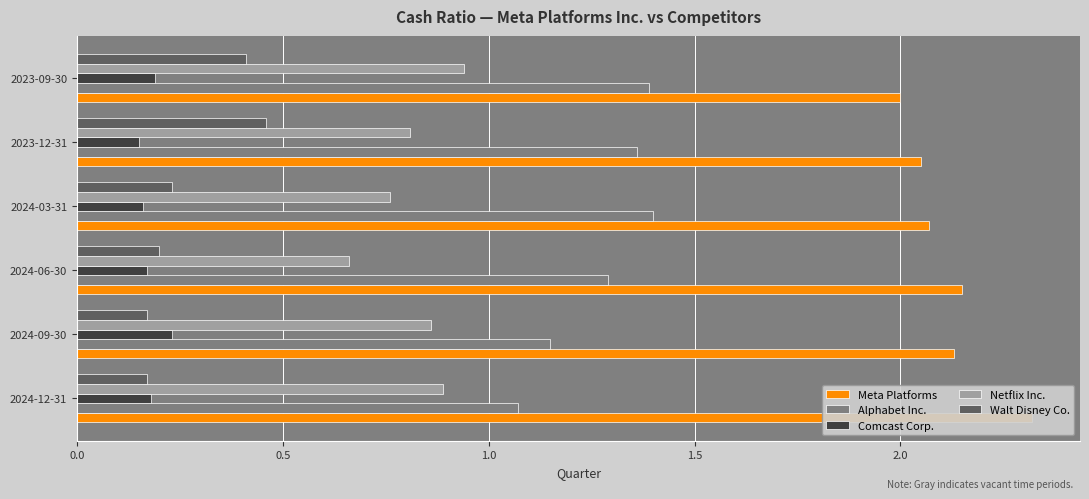

What is the sum of all Walt Disney Co. values?

1.6